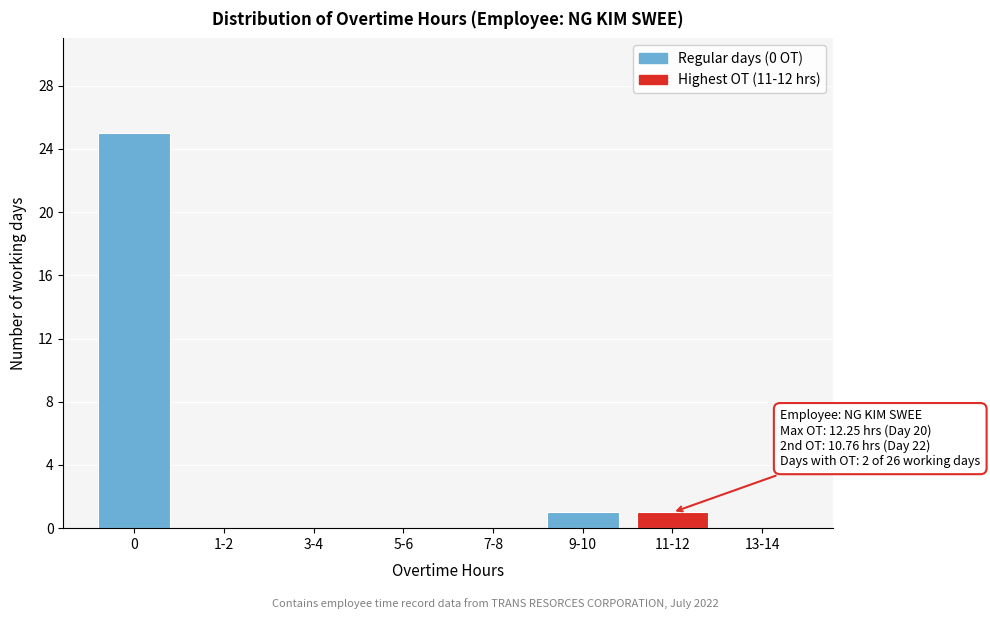

Reading right to left, extract all data points from this chart.

13-14=0	11-12=1	9-10=1	7-8=0	5-6=0	3-4=0	1-2=0	0=25